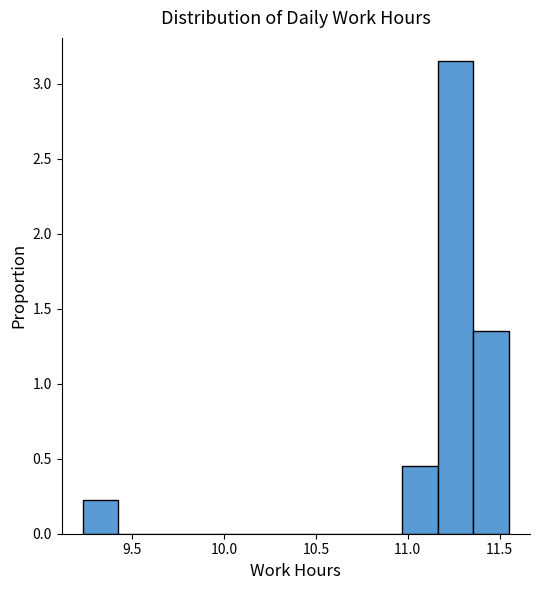

Read against the x-axis, roughly where is the centre of the tallest bar?

11.25